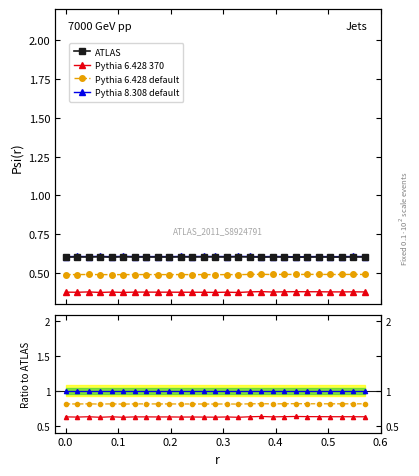

True or false: Pythia 6.428 370 has more than 1 points higher than both neighbors.

True